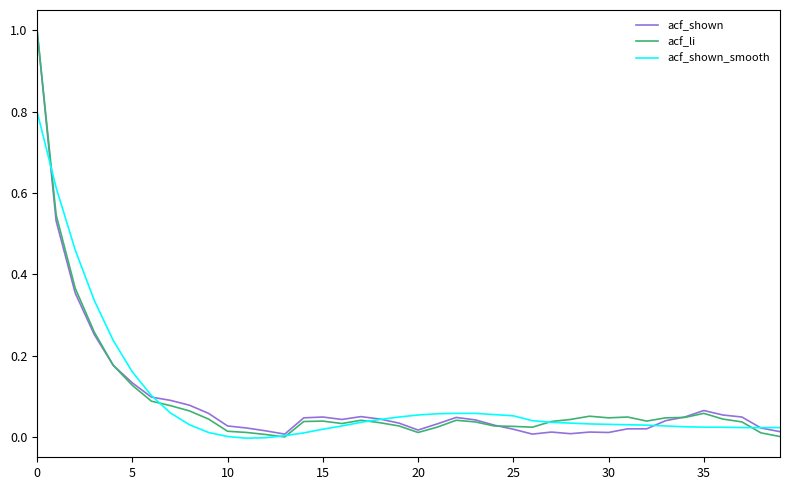

True or false: acf_li and acf_shown cross at least once.

True